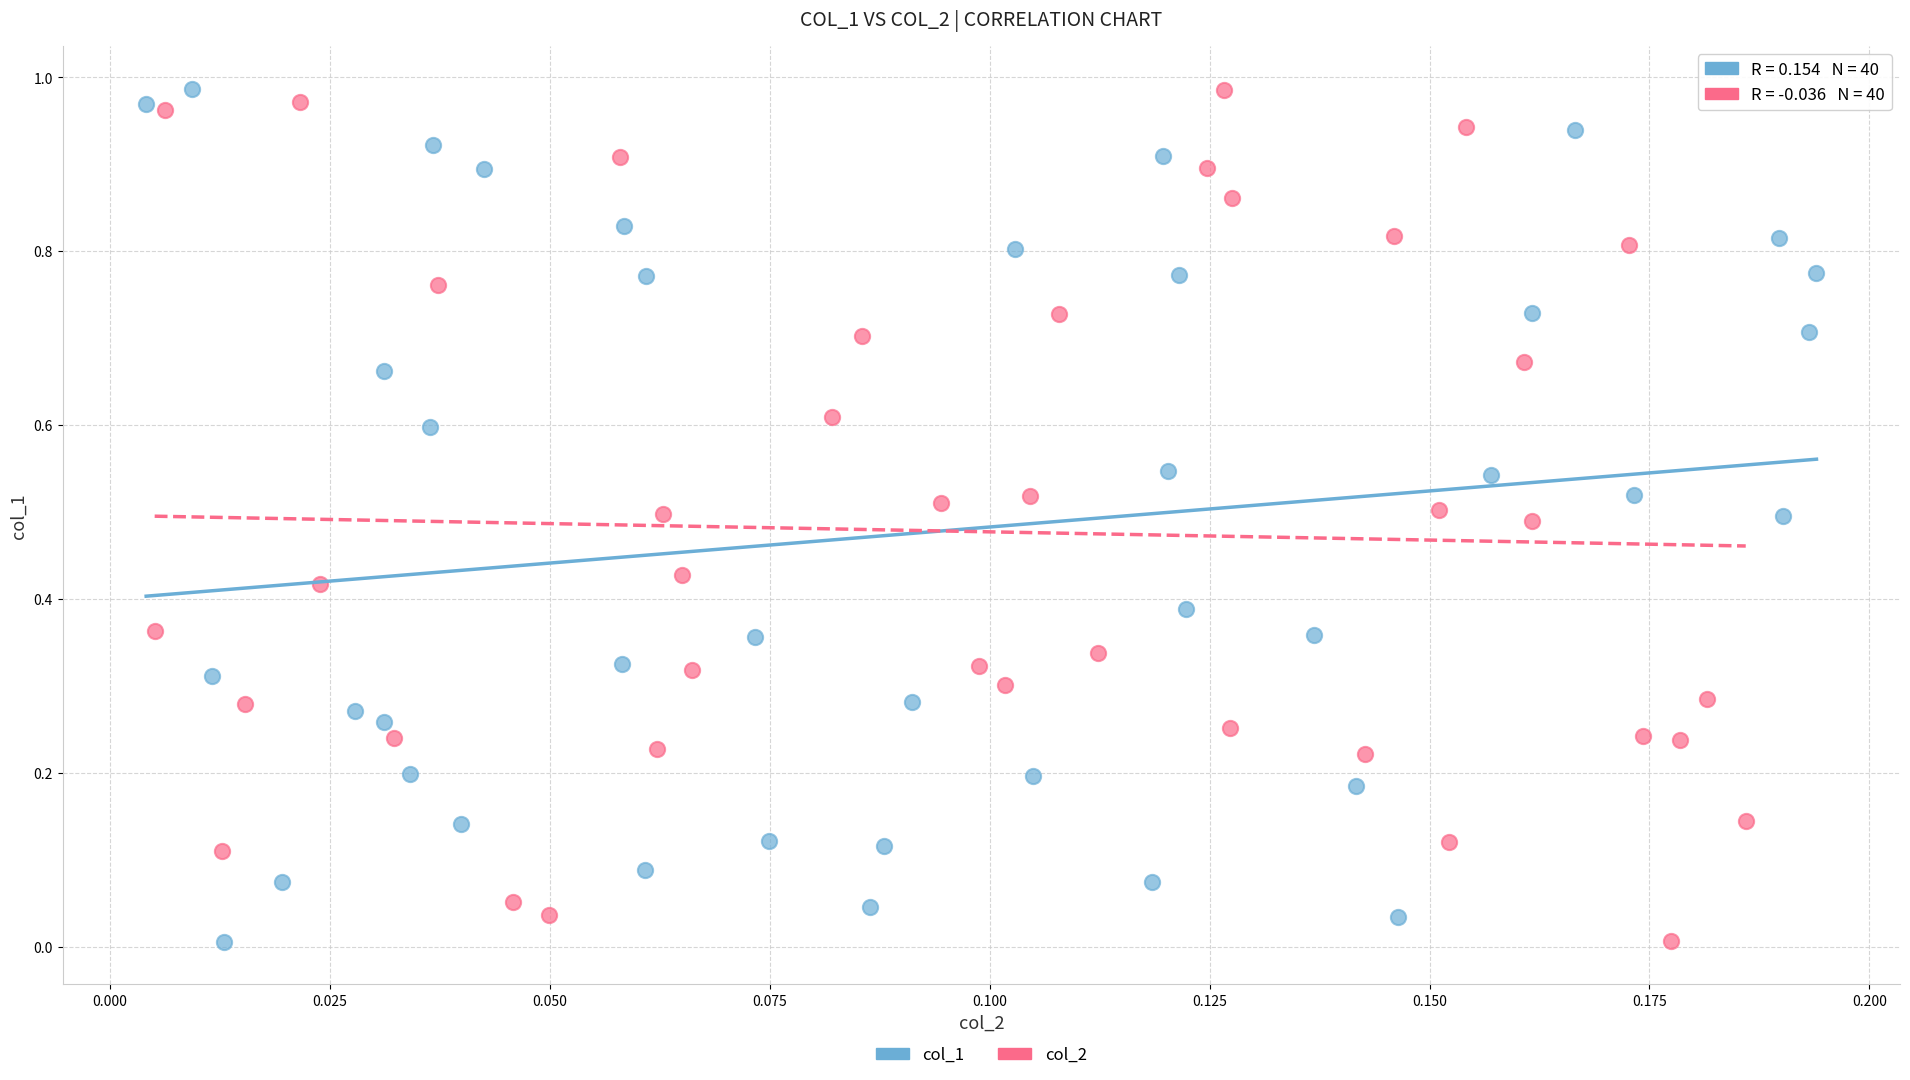

What are all the series names shown in the legend?

col_1, col_2